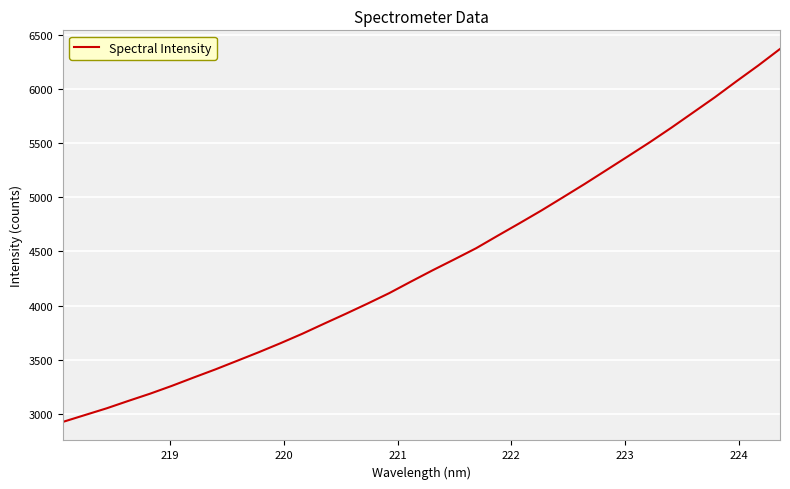

Count the number of values greater than 4326.

17